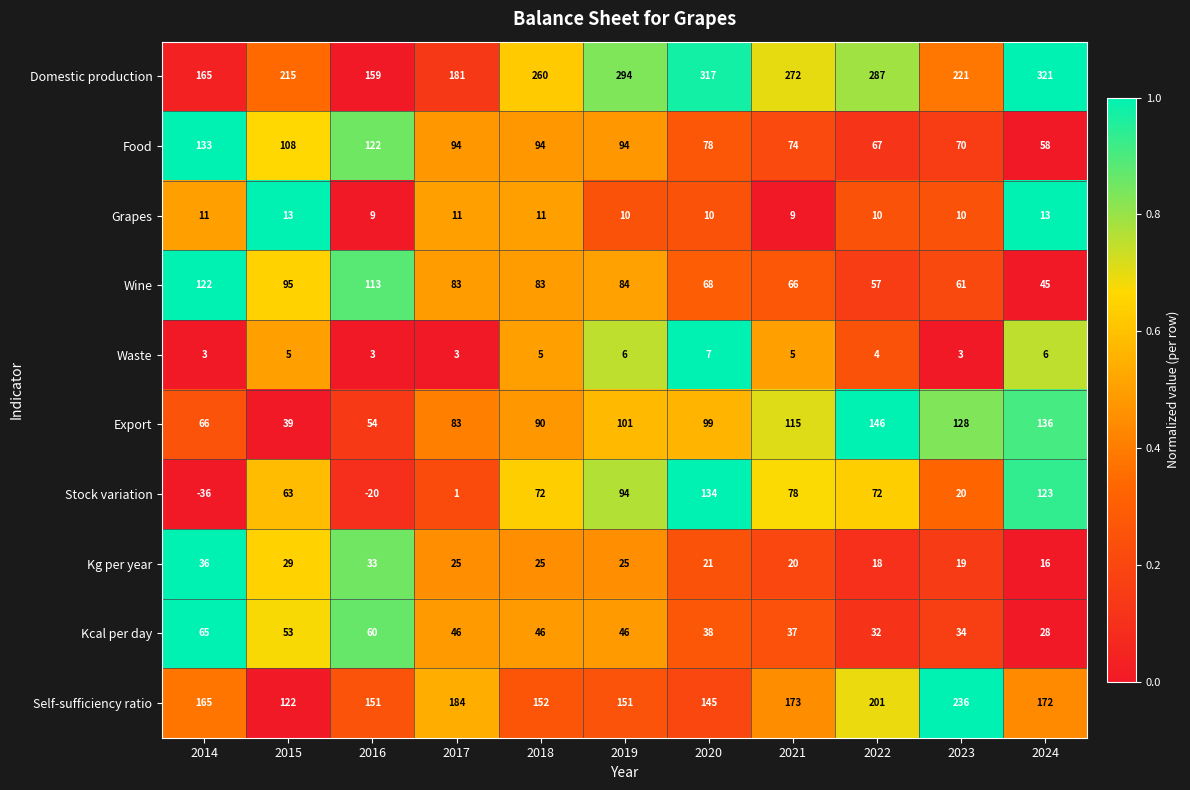

What value does the Stock variation series have at 2020, to the nearest 5?

135